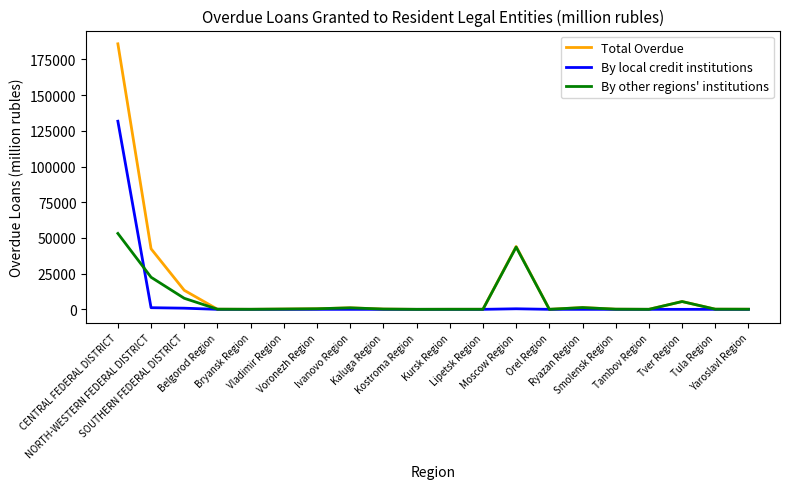

What is the maximum value shown in the chart?

185953